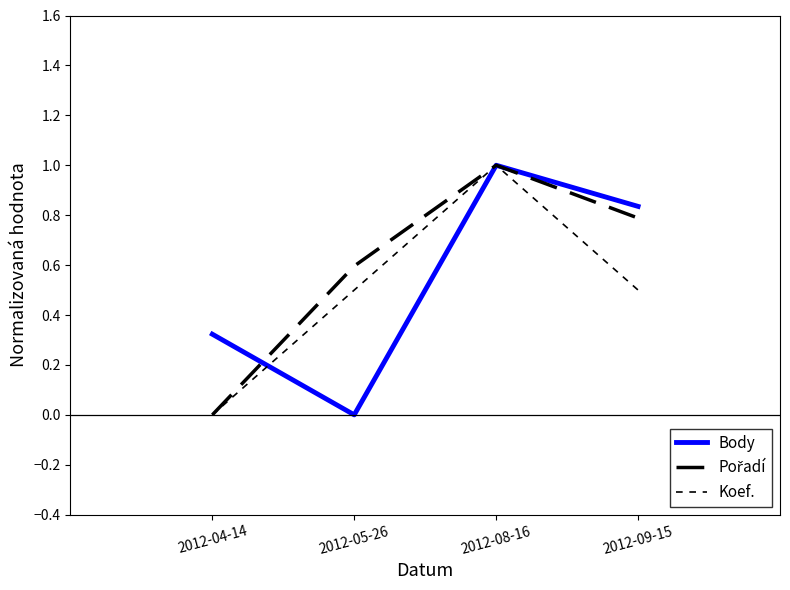

What position from the left is 2012-09-15?

4